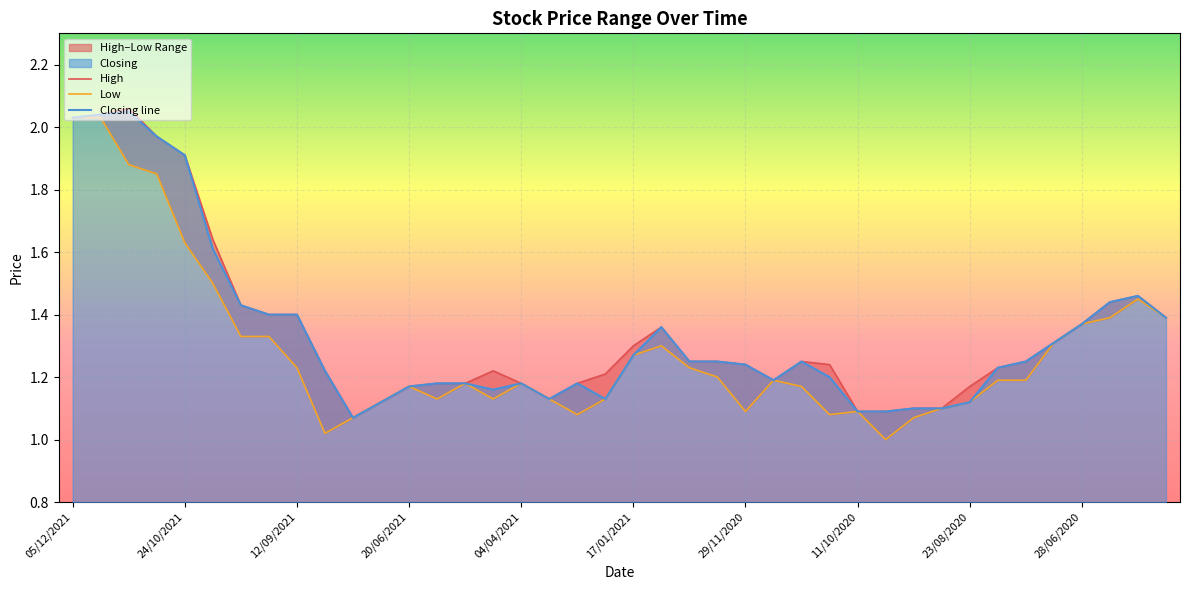

Is it true that Closing line equals 2.2 at 17/01/2021?

False